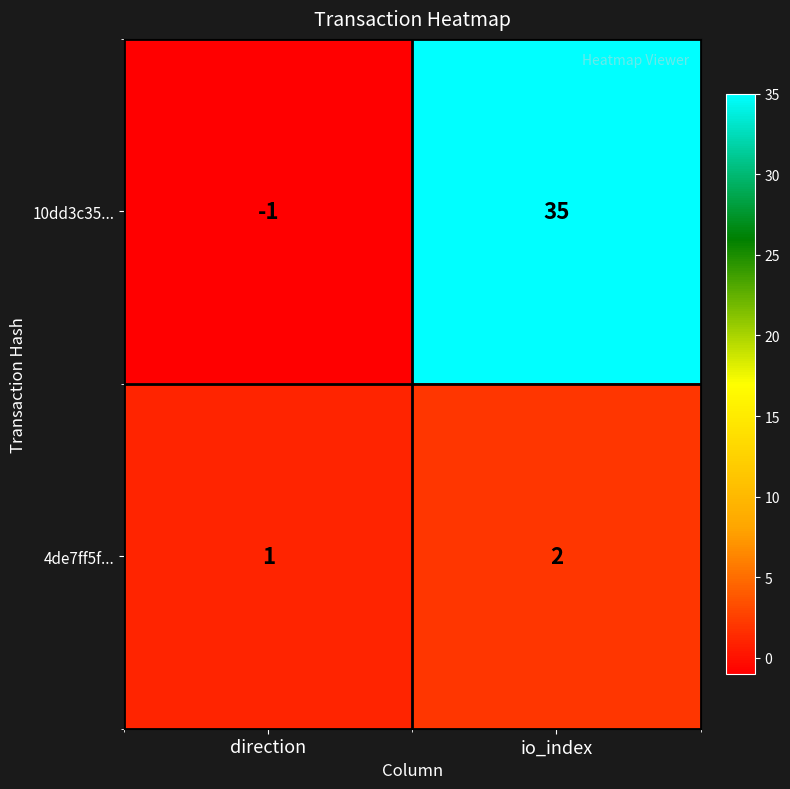

What is the greatest value displayed?

35